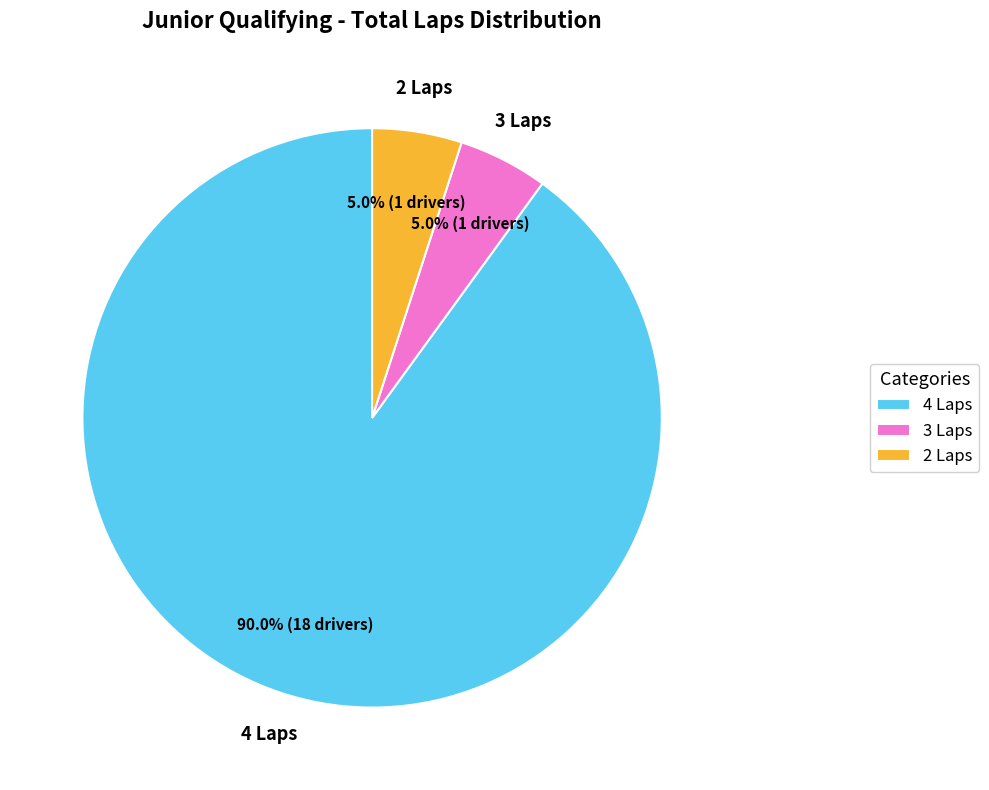

What is the total percentage of 4 Laps and 3 Laps?

95.0%